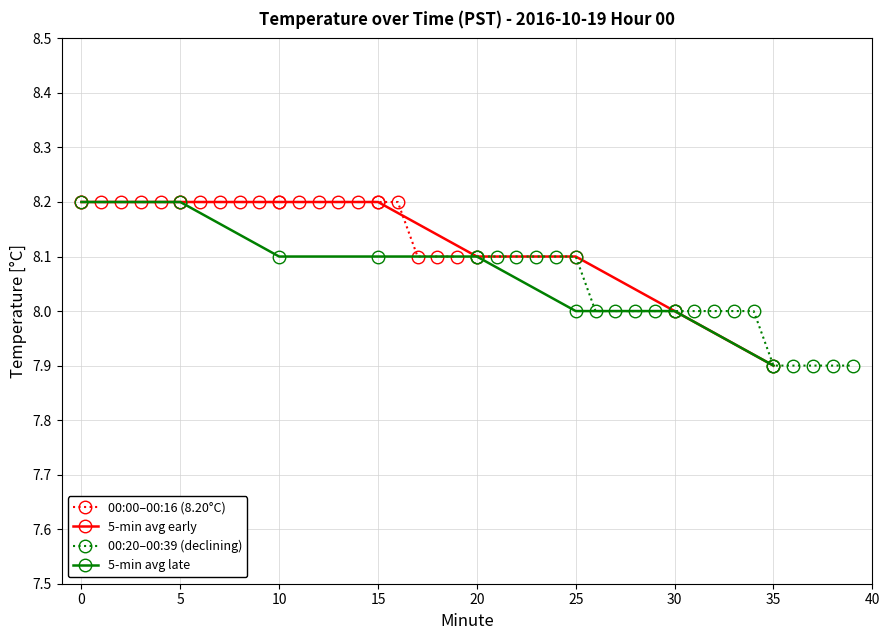

The 00:00–00:16 (8.20°C) series shows 14.7 at 0. True or false?

False